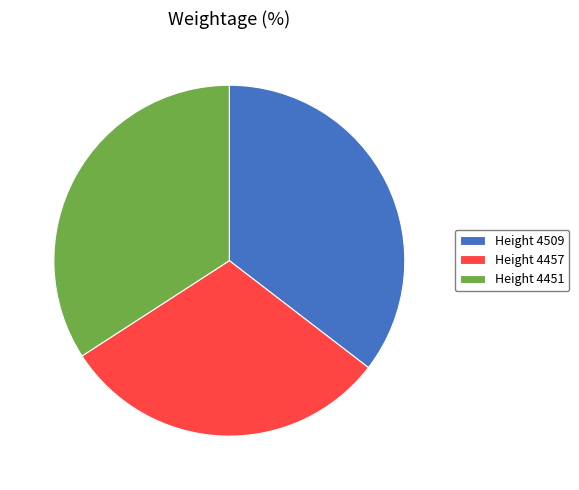

Is the sum of Height 4451 and Height 4457 greater than half?

Yes